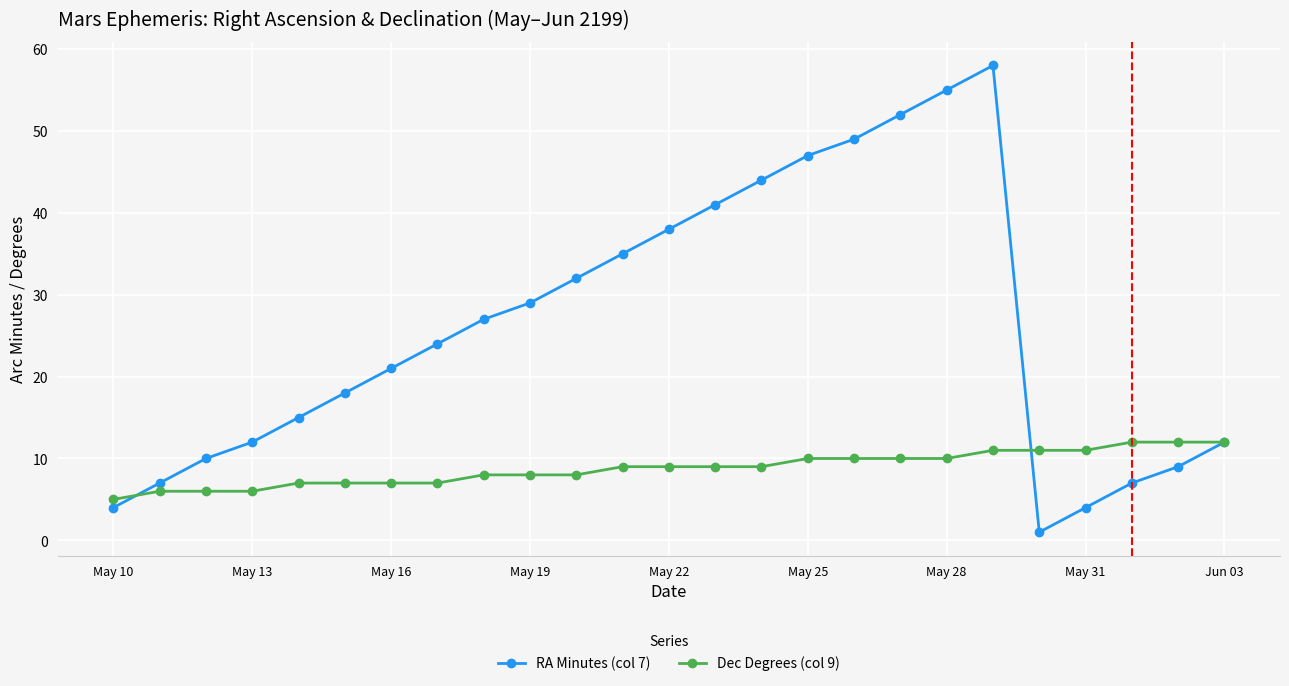

What is the difference between the second highest and minimum values in the RA Minutes (col 7) series?

54